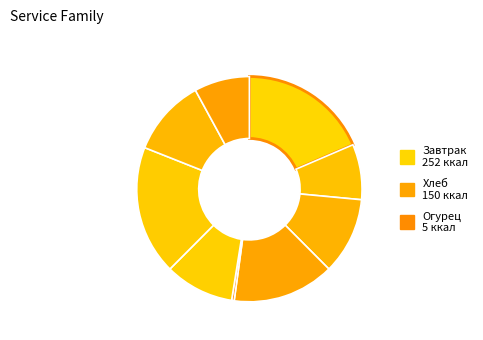

Count the number of slices in the pie.

9